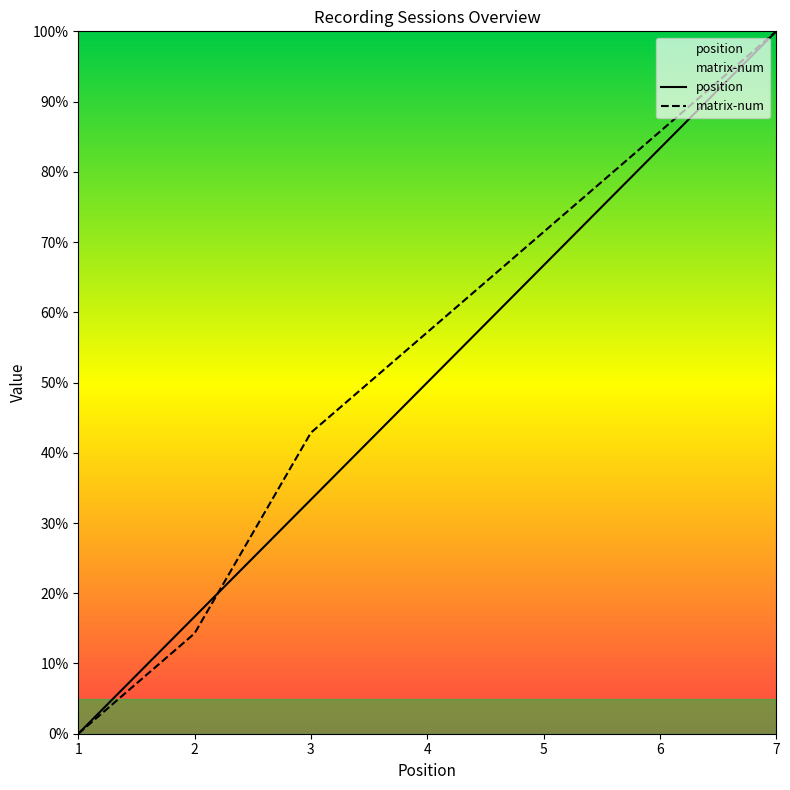

Reading right to left, list all the values displayed in this chart.

position: 7=1.0	6=0.8	5=0.7	4=0.5	3=0.3	2=0.2	1=0.0
matrix-num: 7=1.0	6=0.9	5=0.7	4=0.6	3=0.4	2=0.1	1=0.0